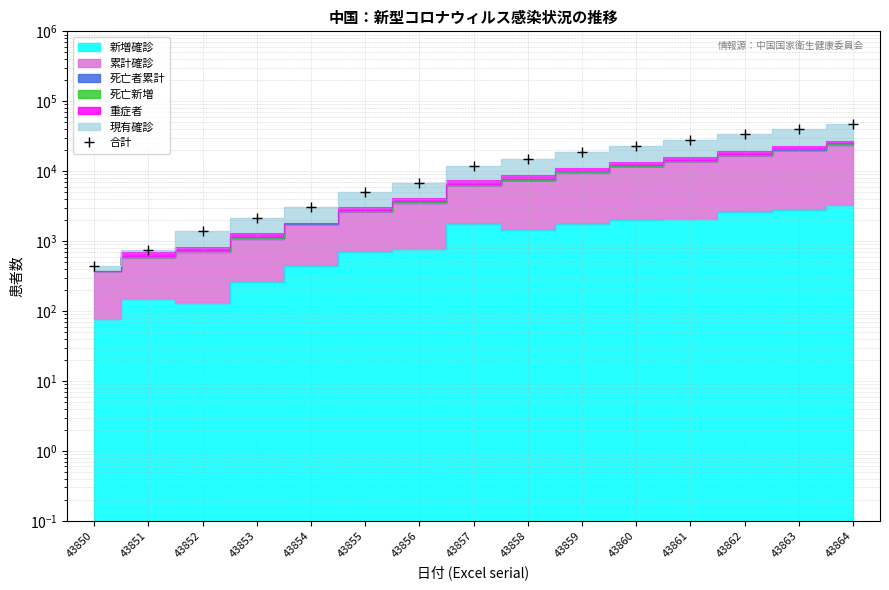

The value at 43856 is 11679.7. True or false?

False